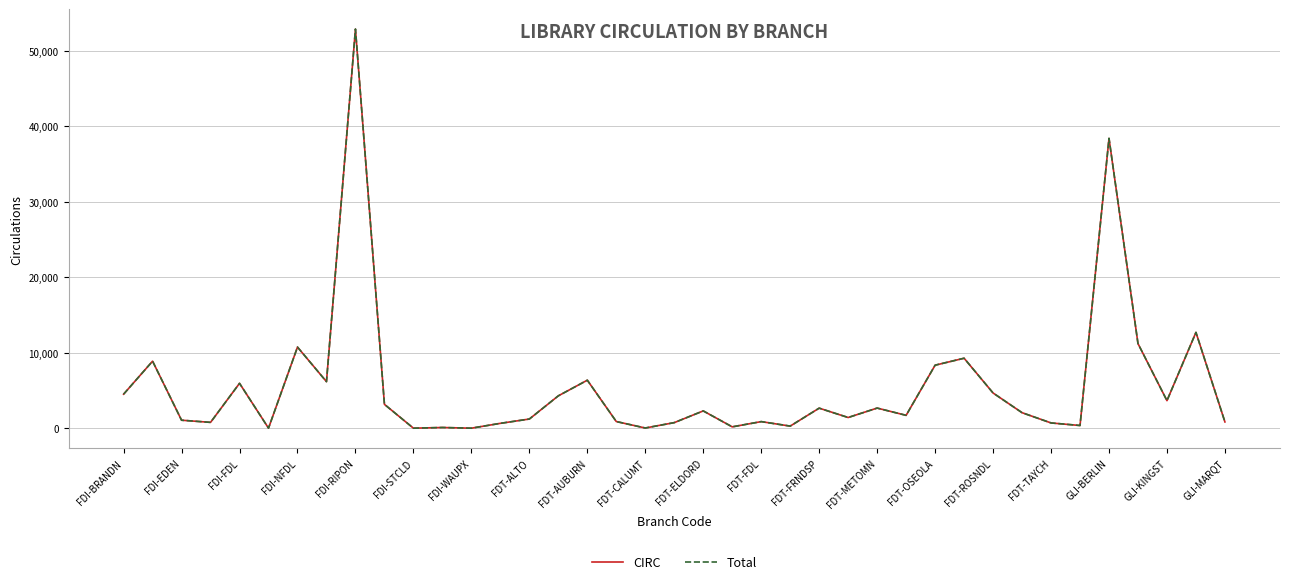

What is the greatest value displayed?

52872